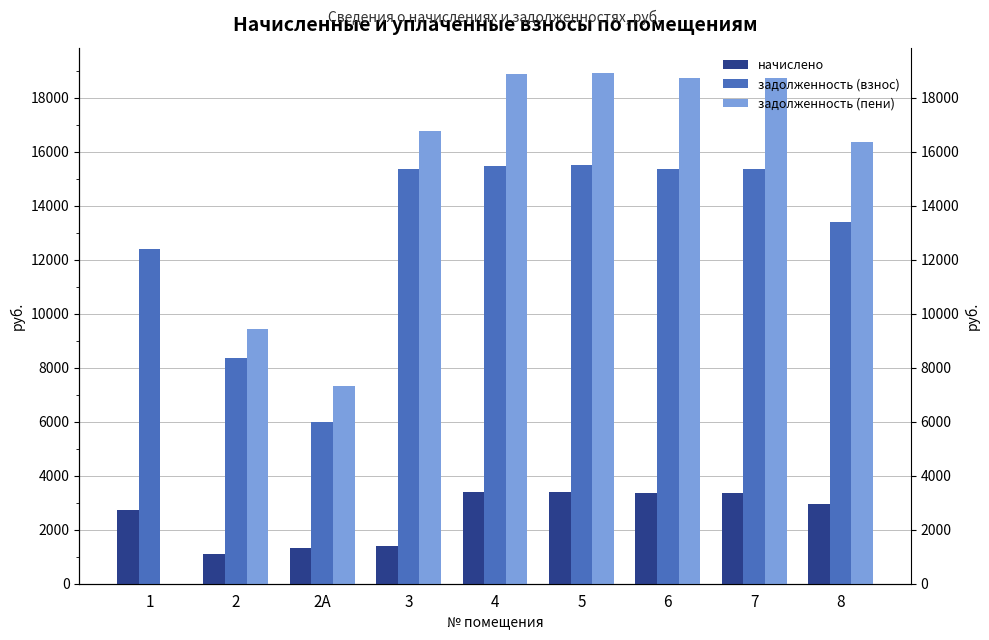

What is the value of the задолженность (пени) bar at the 4th from the left?

16751.3